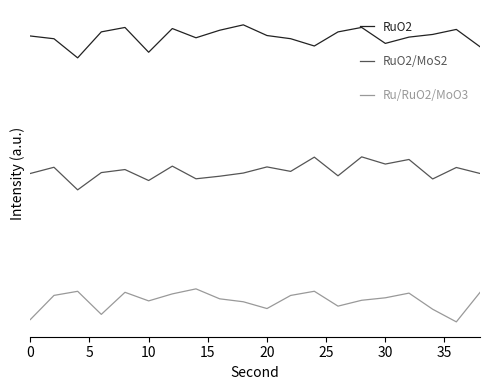

True or false: RuO2 has more than 2 interior local peaks.

True